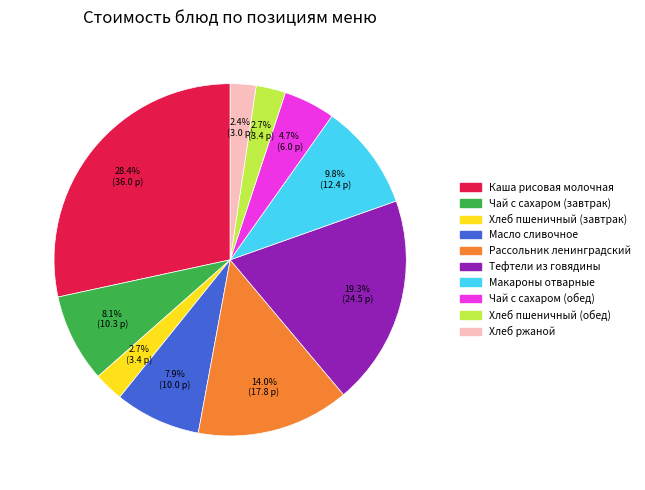

Between Чай с сахаром (обед) and Макароны отварные, which is larger?

Макароны отварные